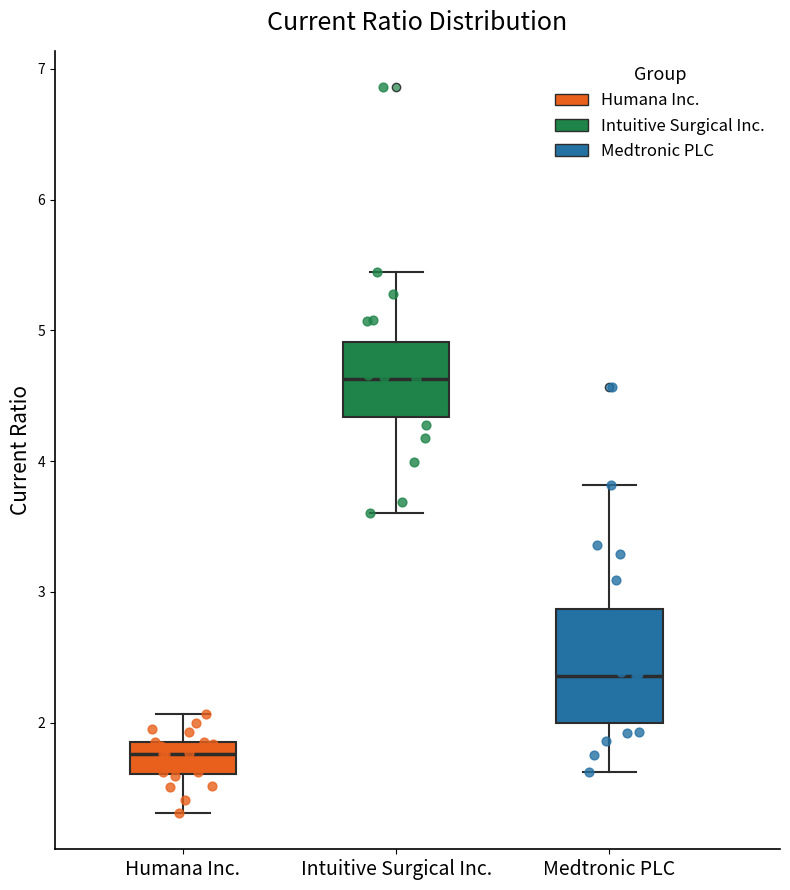

Which box is the tallest, from its lower edge to its upper edge?

Medtronic PLC